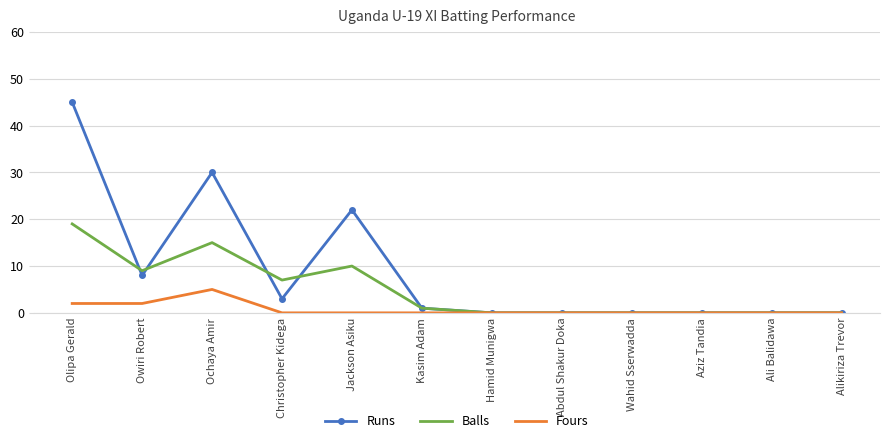

What is the spread (max minus min) of values at Olipa Gerald?

43